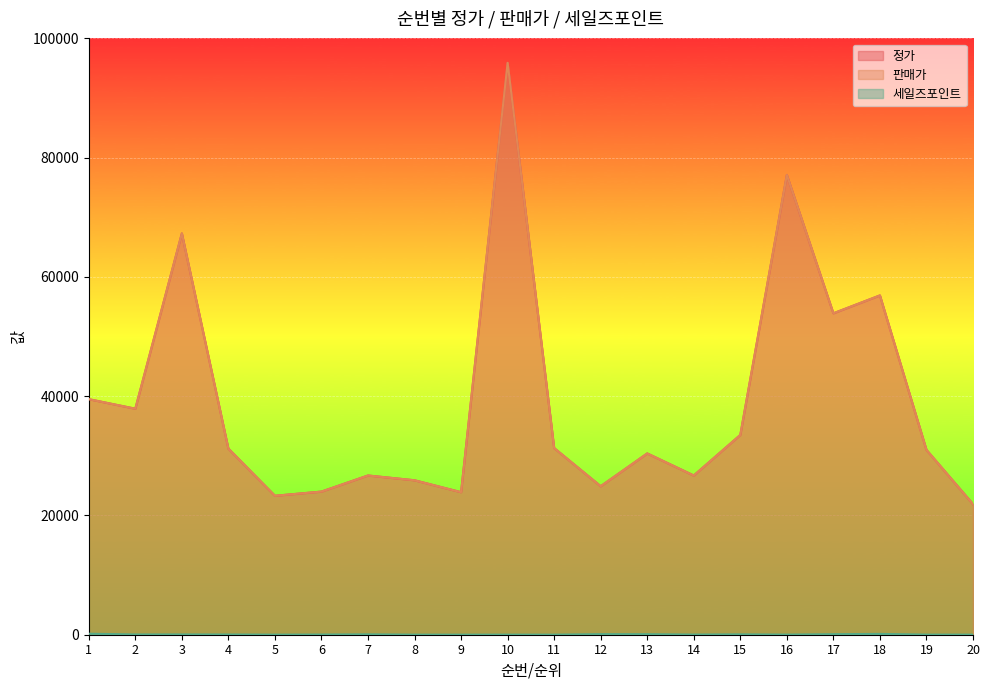

Which series has the largest range (max minus min)?

정가